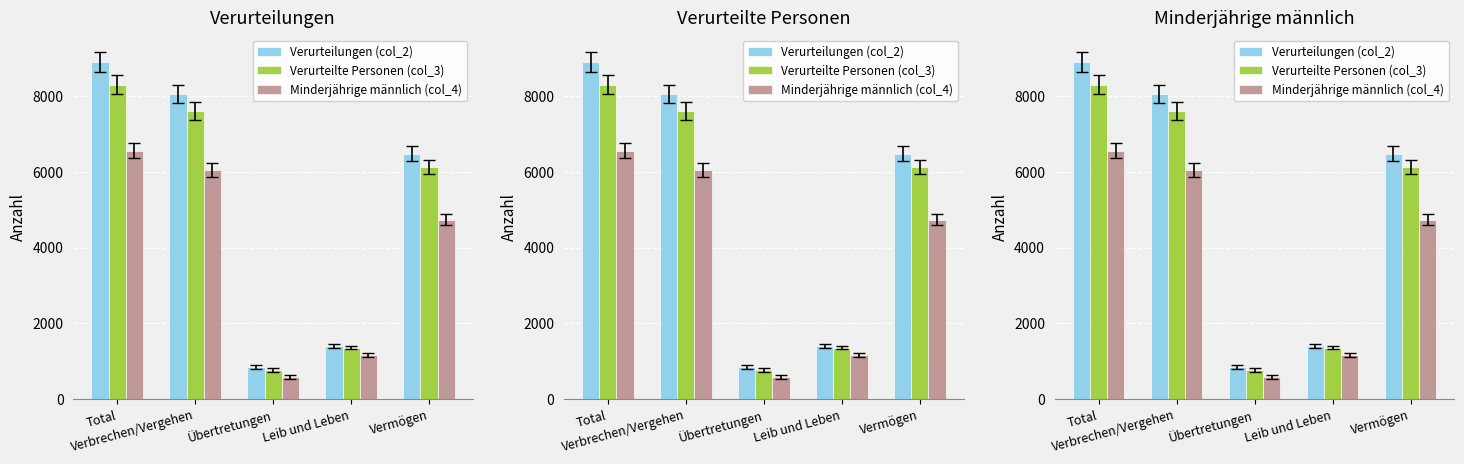

List the labels in order of Verurteilungen (col_2) value, largest first.

Total, Verbrechen/Vergehen, Vermögen, Leib und Leben, Übertretungen